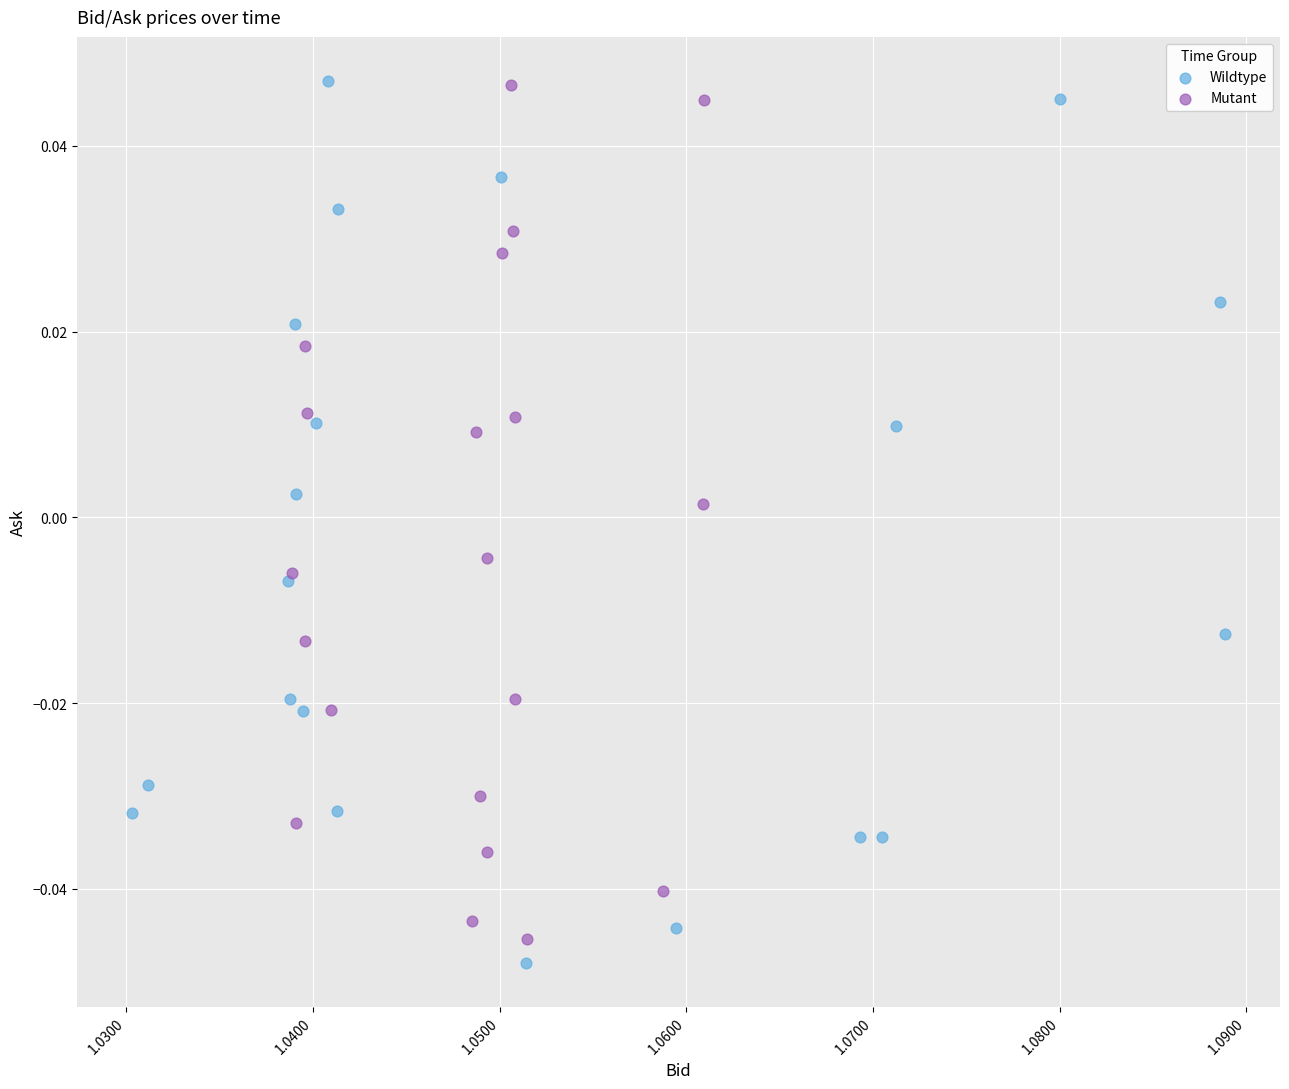

Which series contains the lowest Y value?

Wildtype